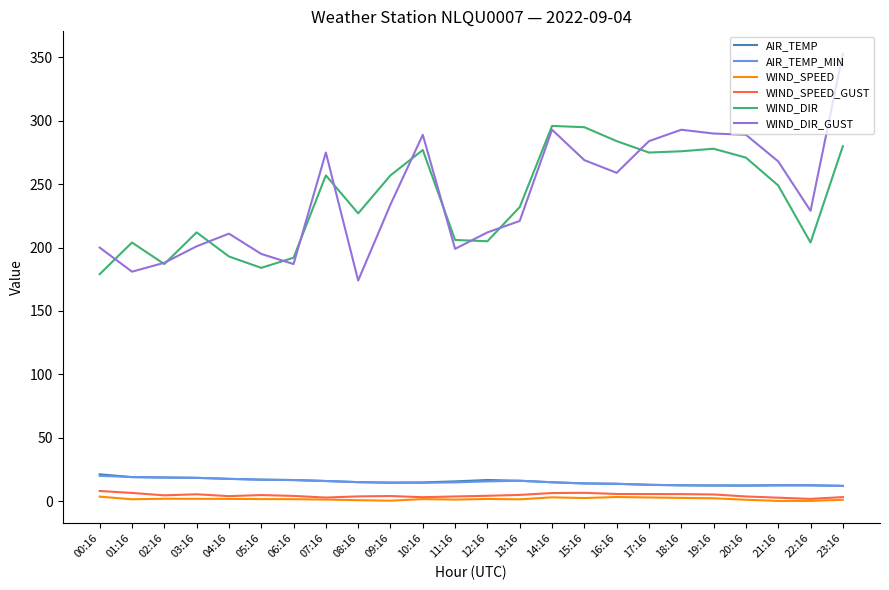

What is the greatest value displayed?

353.0